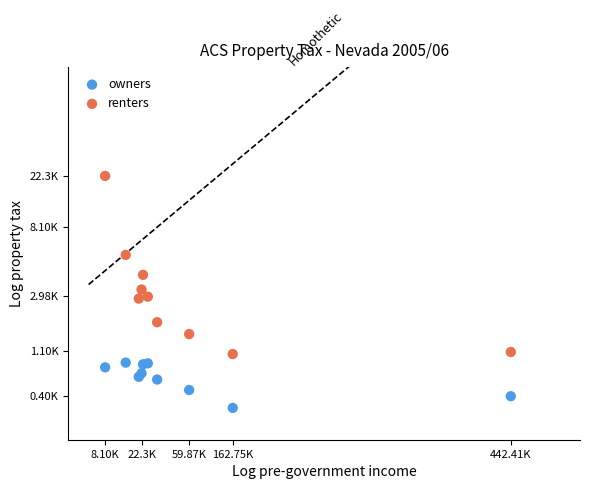

Which series has the widest spread of Y values?

renters